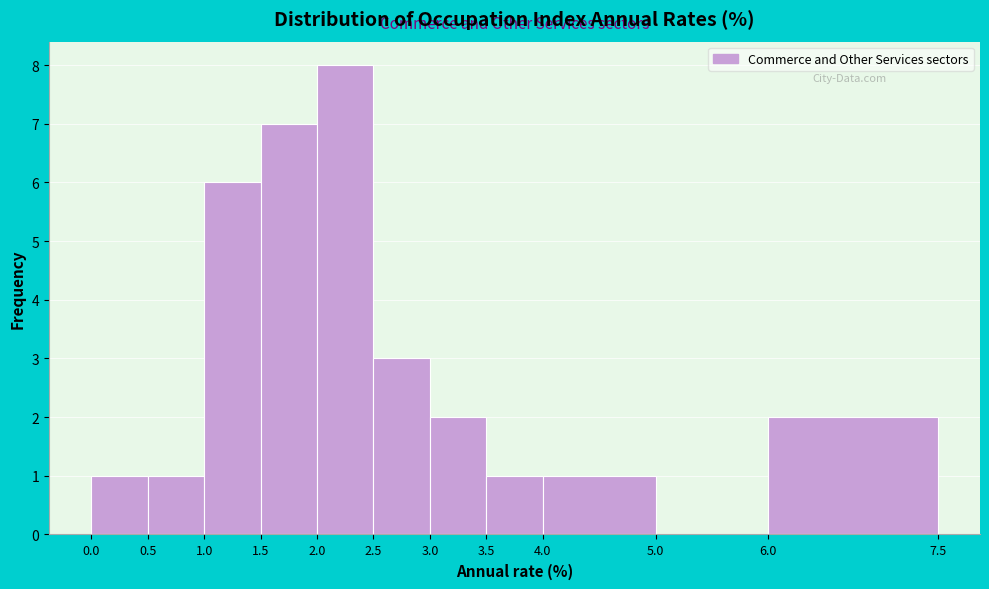

Over which range of the x-axis is the bar tallest?

2.0 to 2.5